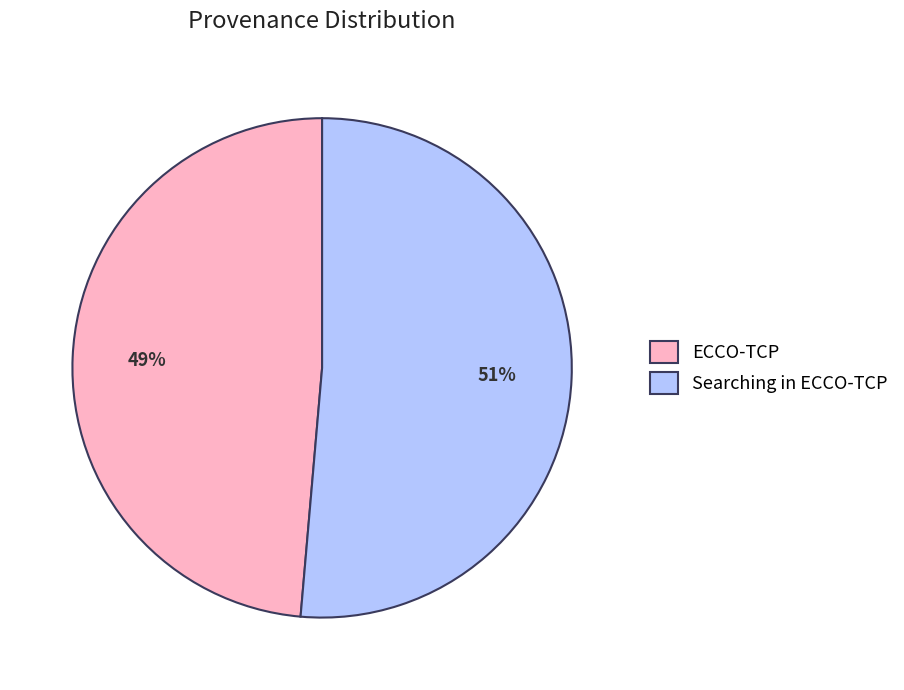

Count the number of slices in the pie.

2